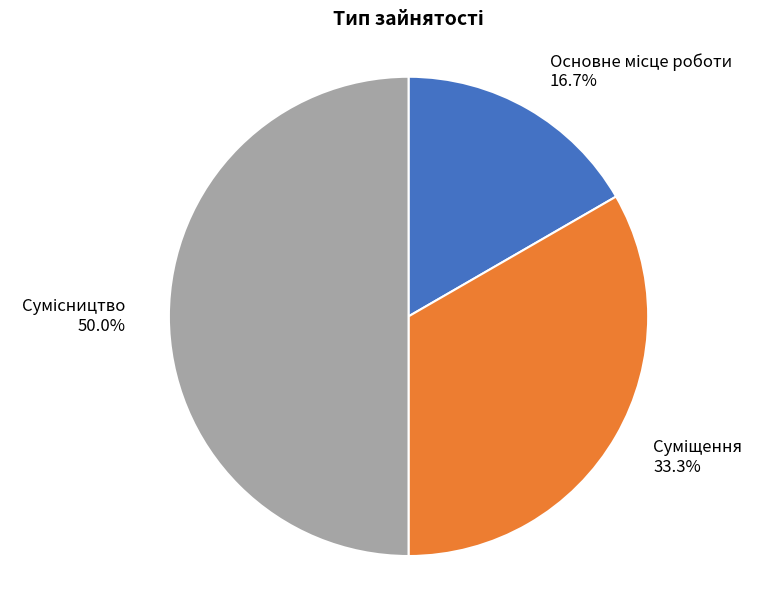

Combined, do Основне місце роботи and Сумісництво account for over 50%?

Yes